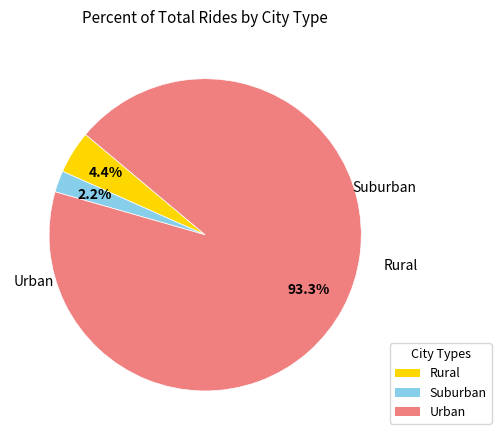

Does any single category account for the majority?

Yes